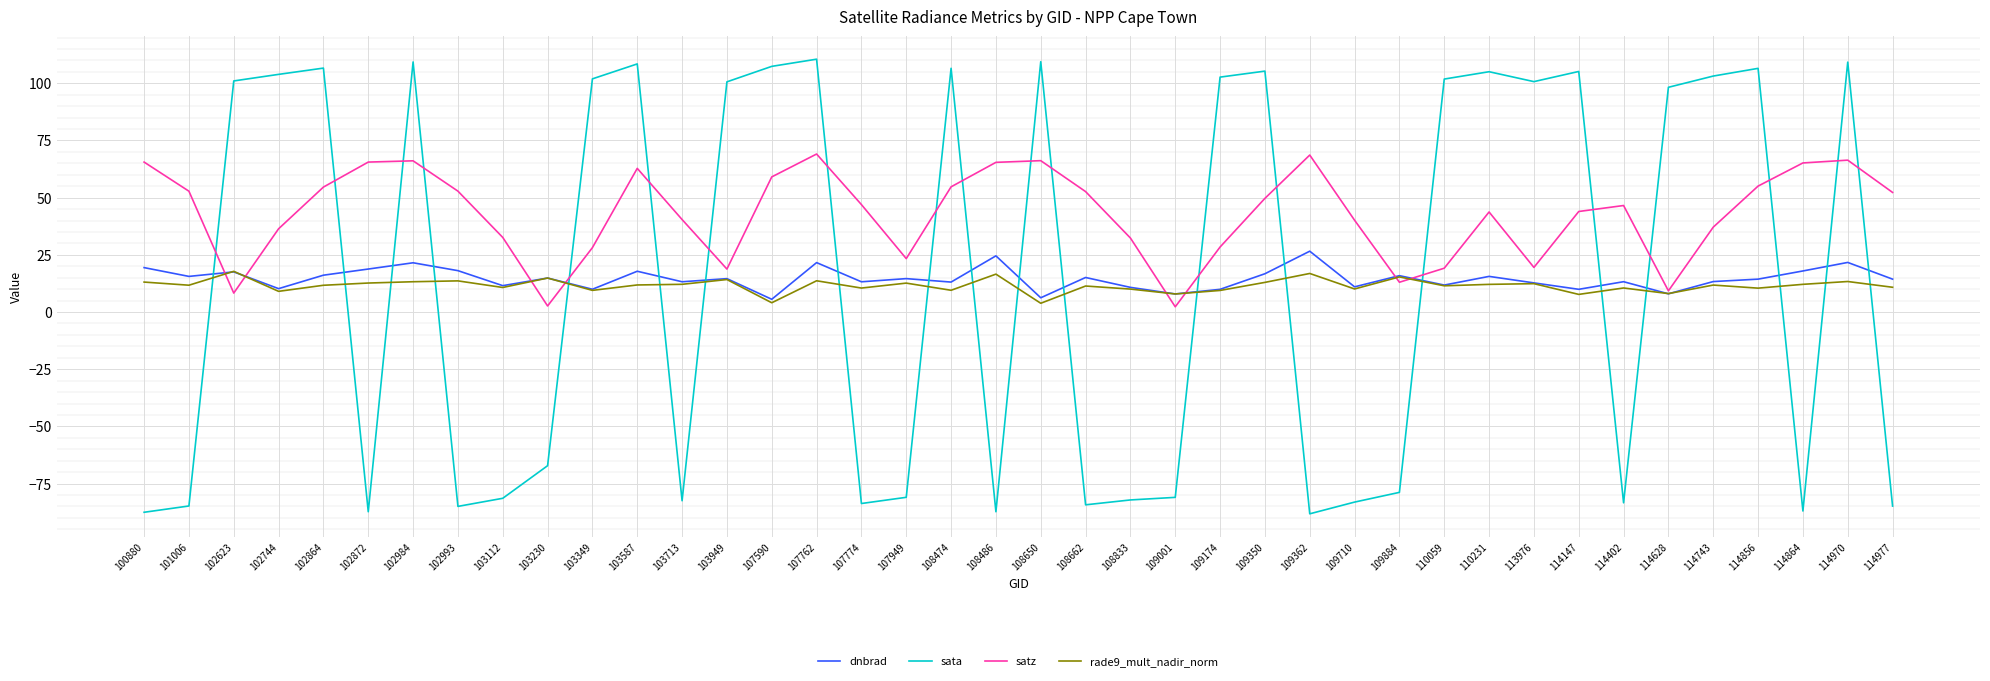

Which series ends up on top after the final intersection of satz and rade9_mult_nadir_norm?

satz